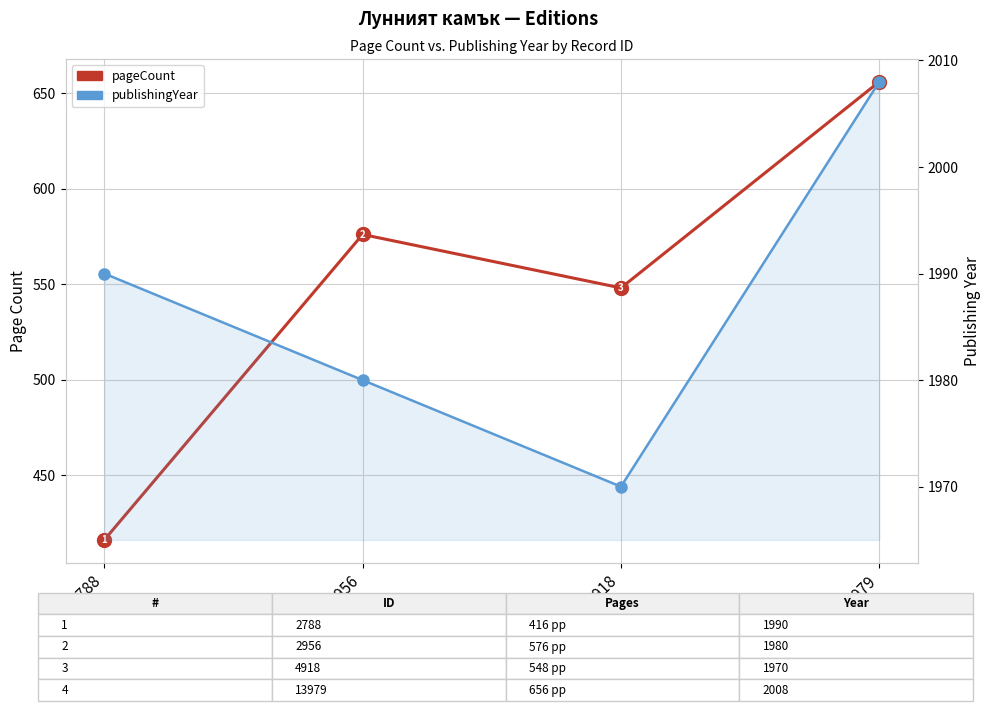

What is the lowest value of the publishingYear series?

1970